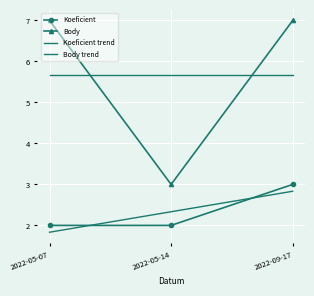

Count the number of categories in the chart.

3